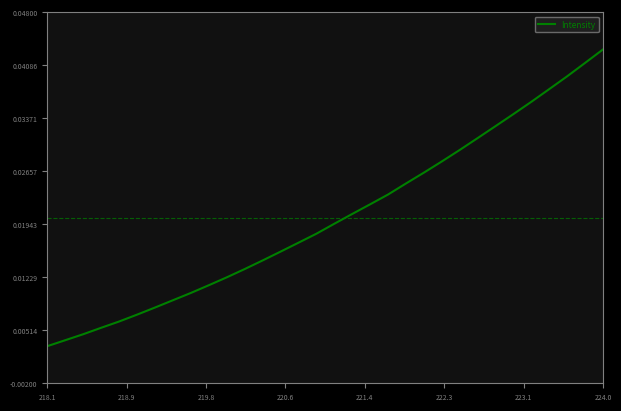

At which category does the chart reach its minimum across all series?

218.1